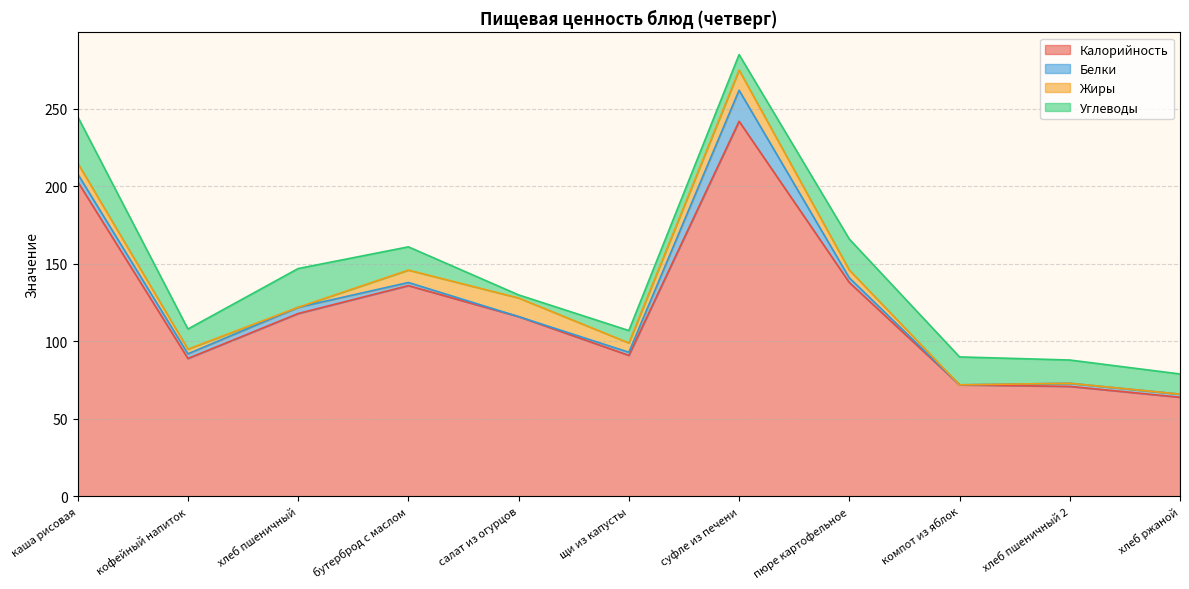

Which series has the widest spread of values?

Калорийность